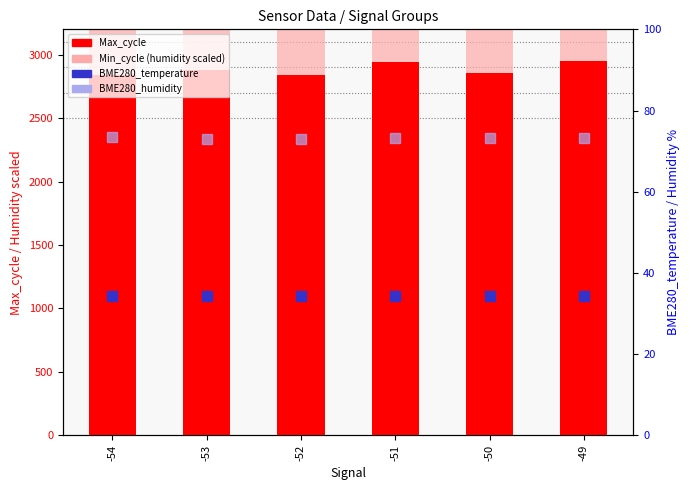

Does the chart contain any negative values?

No